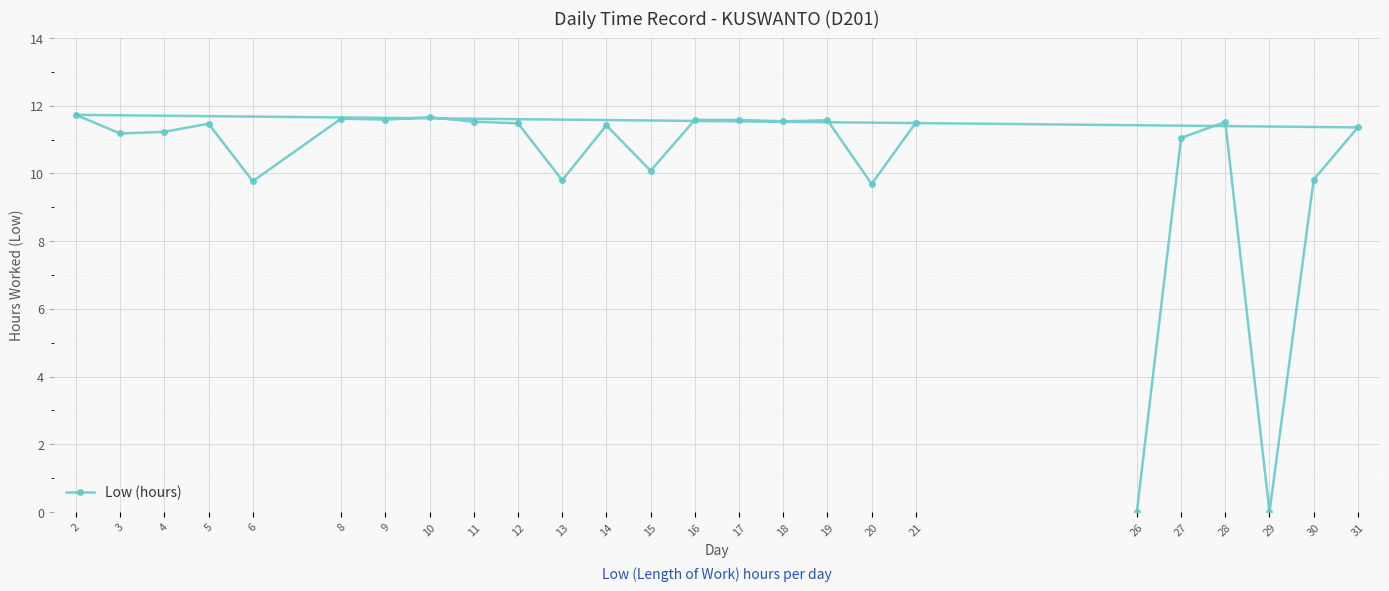

Reading left to right, extract all data points from this chart.

26=0.0	27=11.1	28=11.5	29=0.0	30=9.8	31=11.4	2=11.7	3=11.2	4=11.2	5=11.5	6=9.8	8=11.6	9=11.6	10=11.7	11=11.5	12=11.5	13=9.8	14=11.4	15=10.1	16=11.6	17=11.6	18=11.5	19=11.6	20=9.7	21=11.5